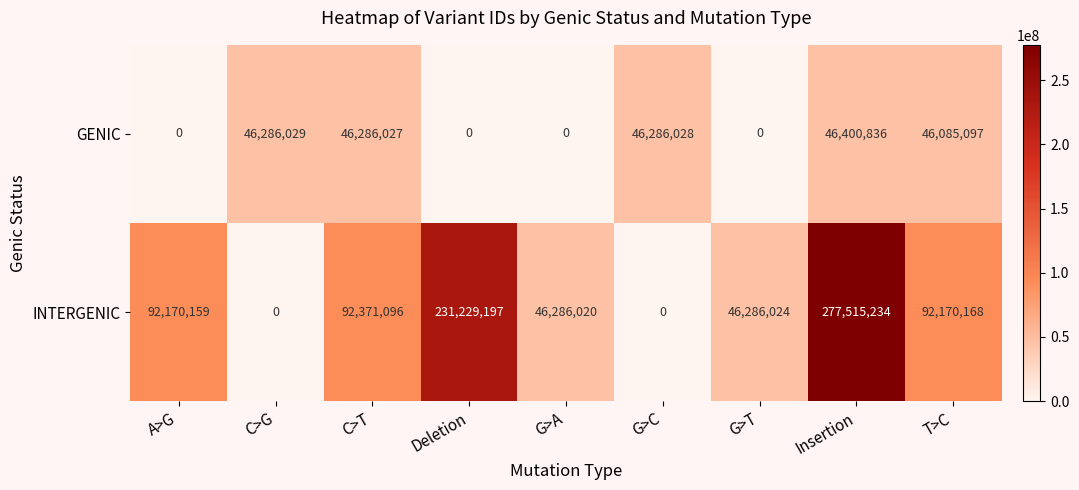

Rank the series at G>A from highest to lowest value.

INTERGENIC, GENIC